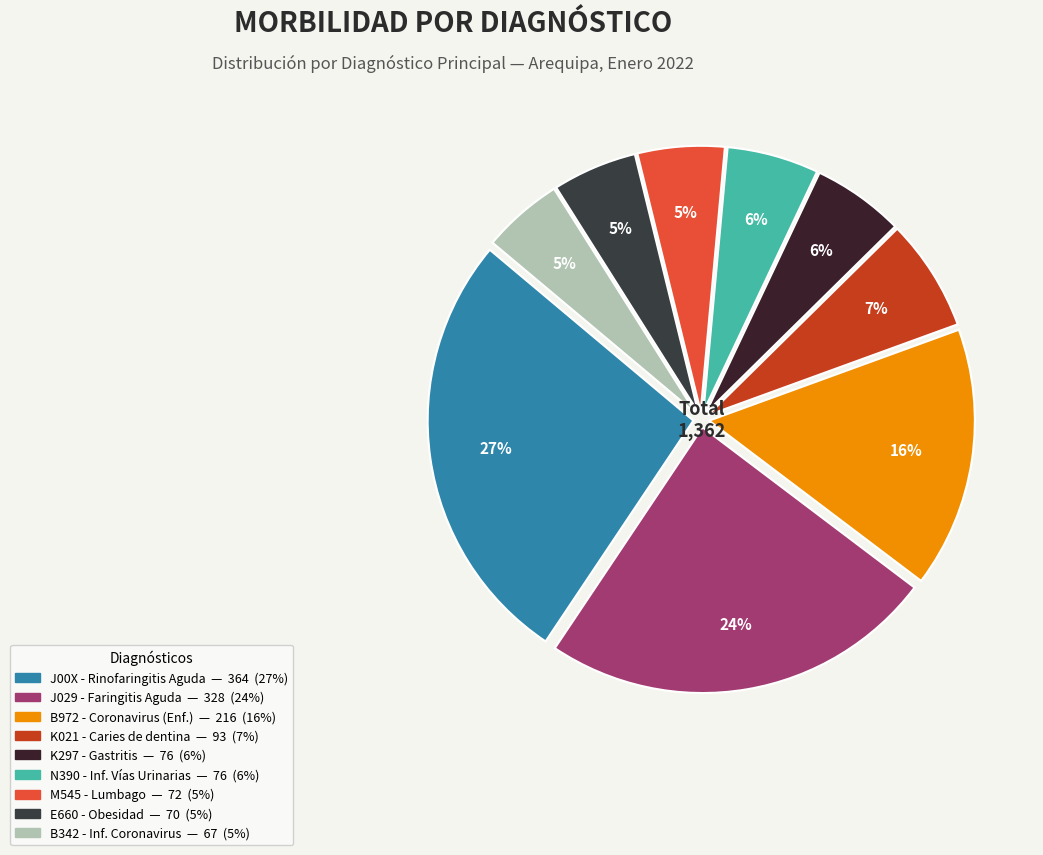

Count the number of slices in the pie.

9